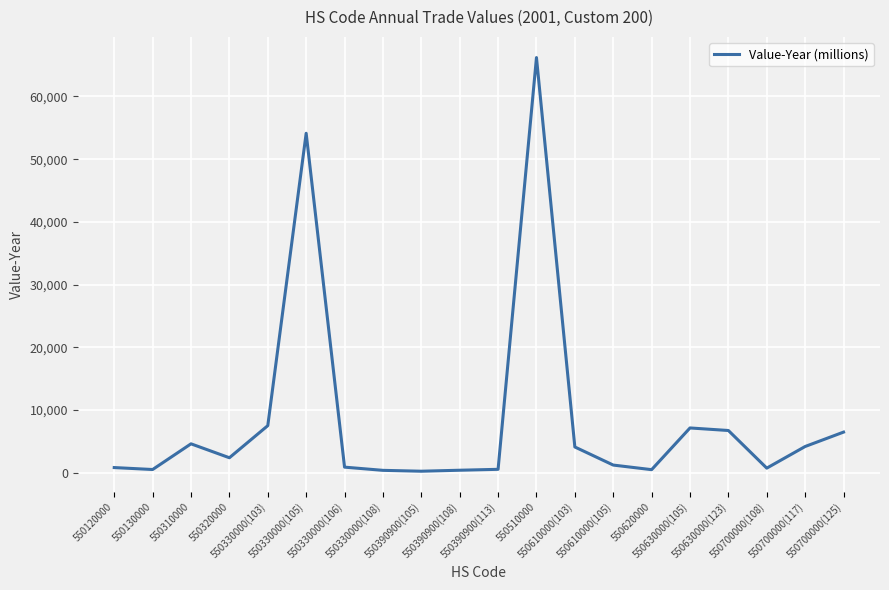

What is the difference between the second highest and second lowest values?

53726